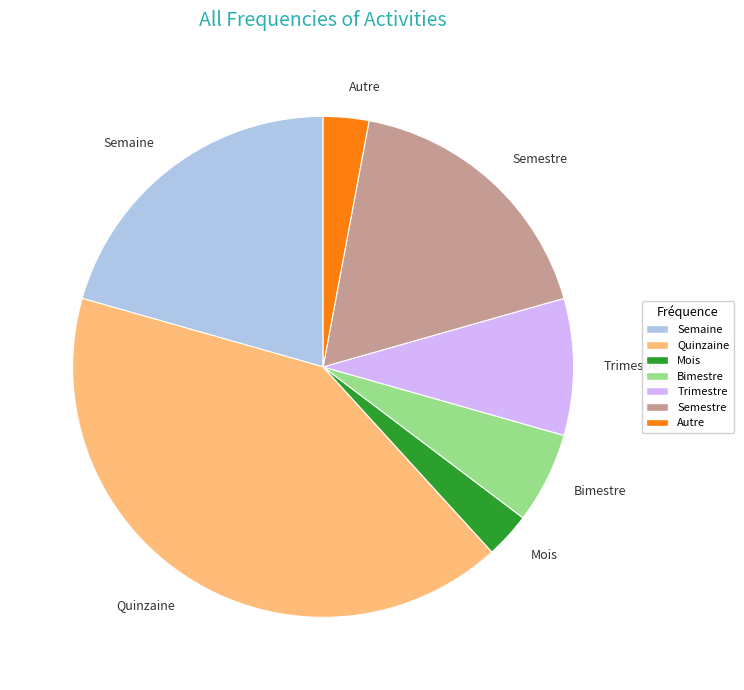

Combined, do Bimestre and Trimestre account for over 50%?

No